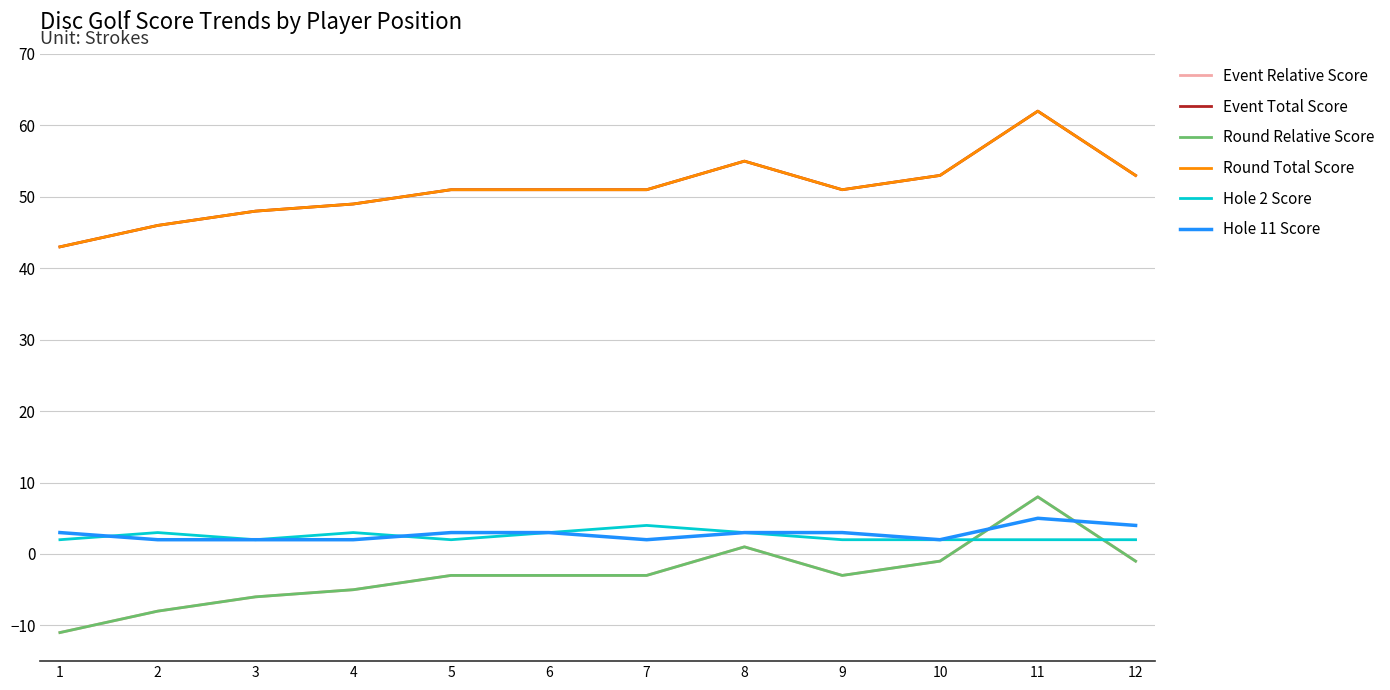

True or false: Event Total Score and Hole 2 Score intersect in this chart.

False